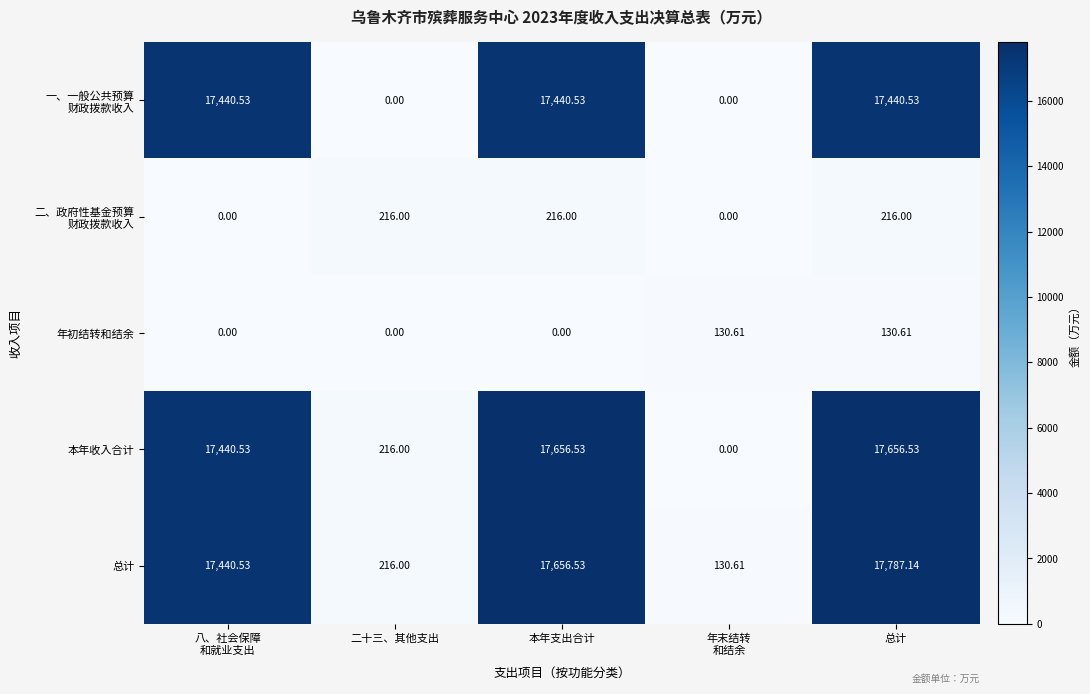

At which category does the chart reach its peak across all series?

总计